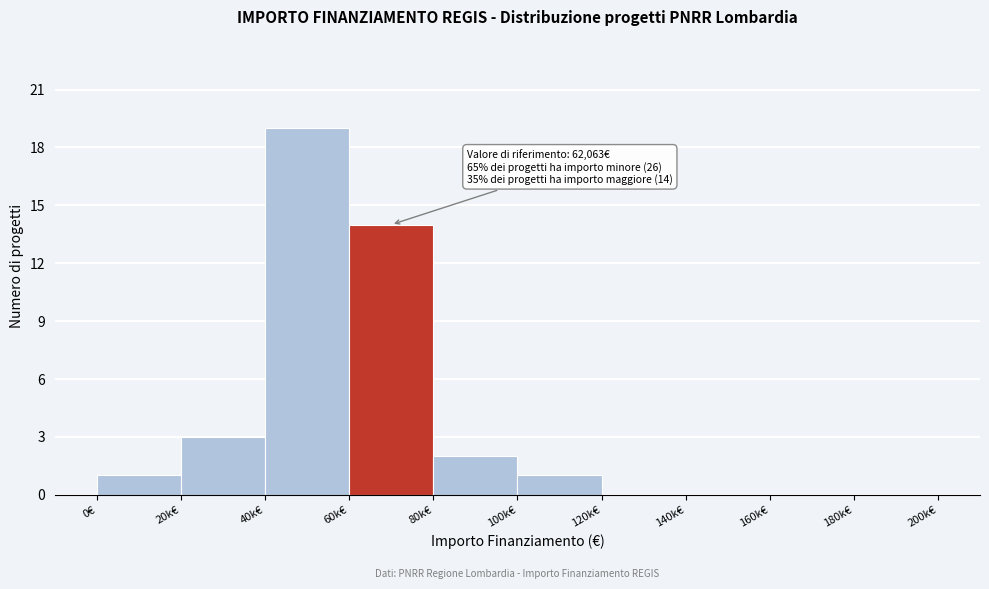

Reading left to right, transcribe all the data shown in this chart.

0€=1	20k€=3	40k€=19	60k€=14	80k€=2	100k€=1	120k€=0	140k€=0	160k€=0	180k€=0